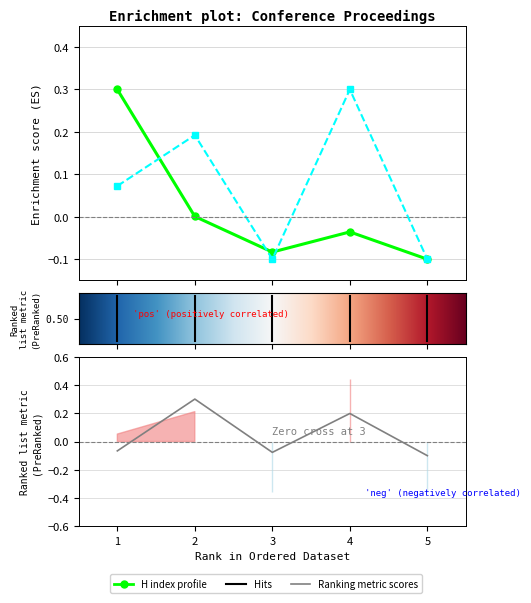

Is it true that H index equals -0.2 at 5?

False